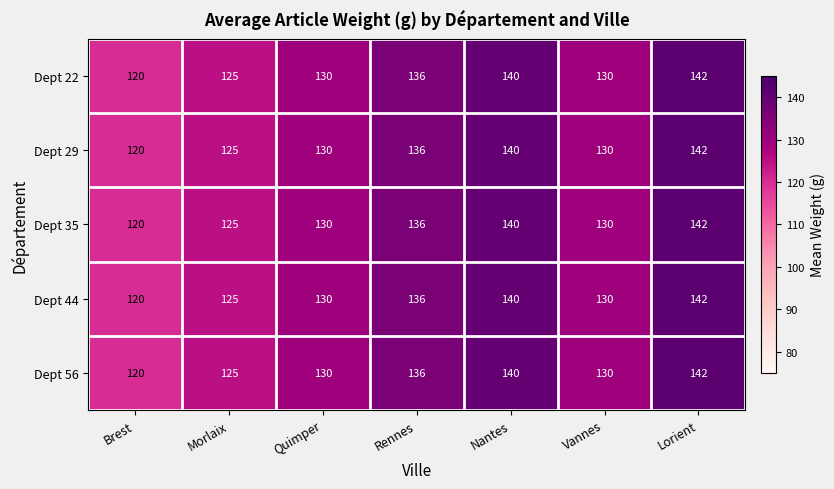

What is the highest value of the Dept 29 series?

142